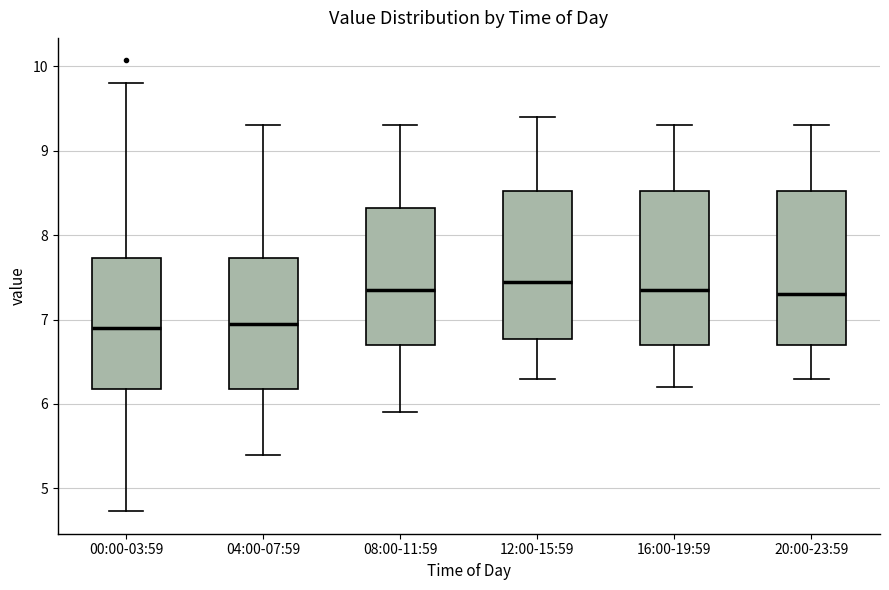

Which box's median line is the highest?

12:00-15:59